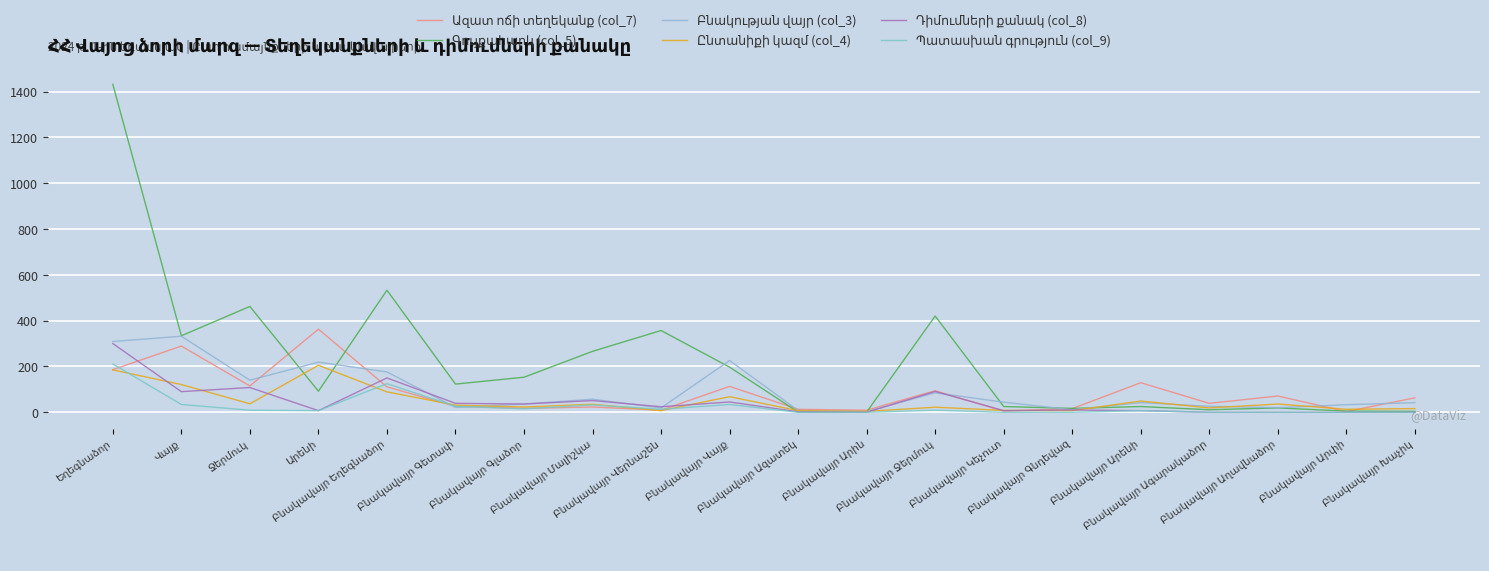

Does the chart have visible grid lines?

Yes